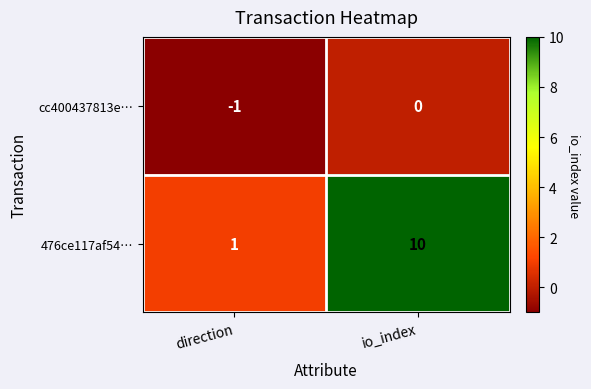

List the series in order of their peak value, lowest first.

cc400437813e…, 476ce117af54…